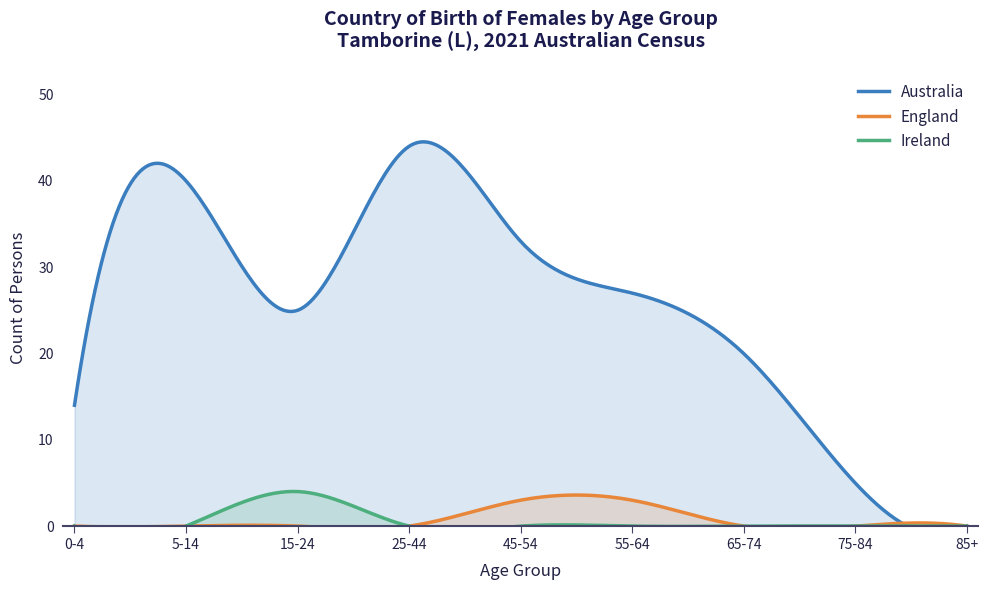

What is the maximum value for England?

3.6